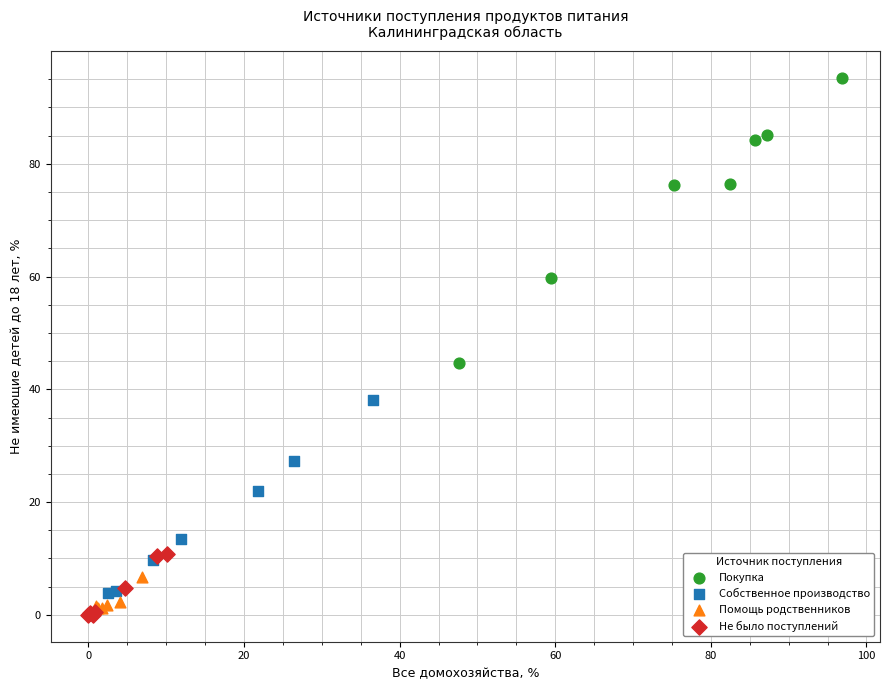

Which series has the widest spread of Y values?

Покупка